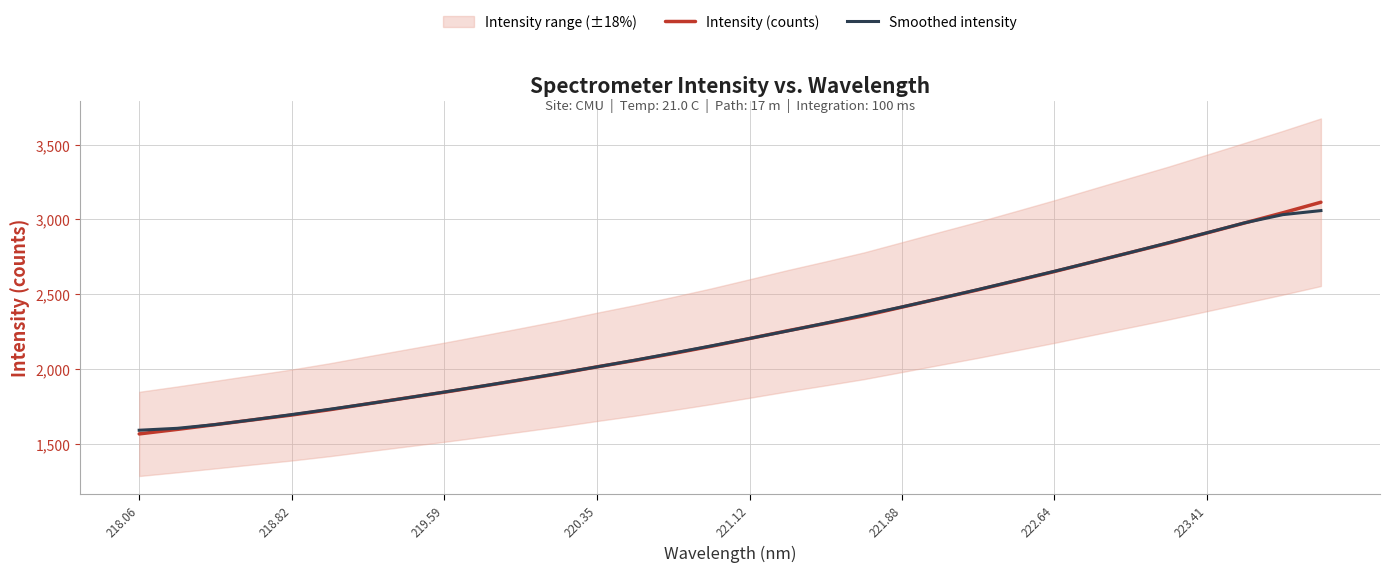

True or false: Intensity (counts) has a value of 2908.3 at 223.41.

True